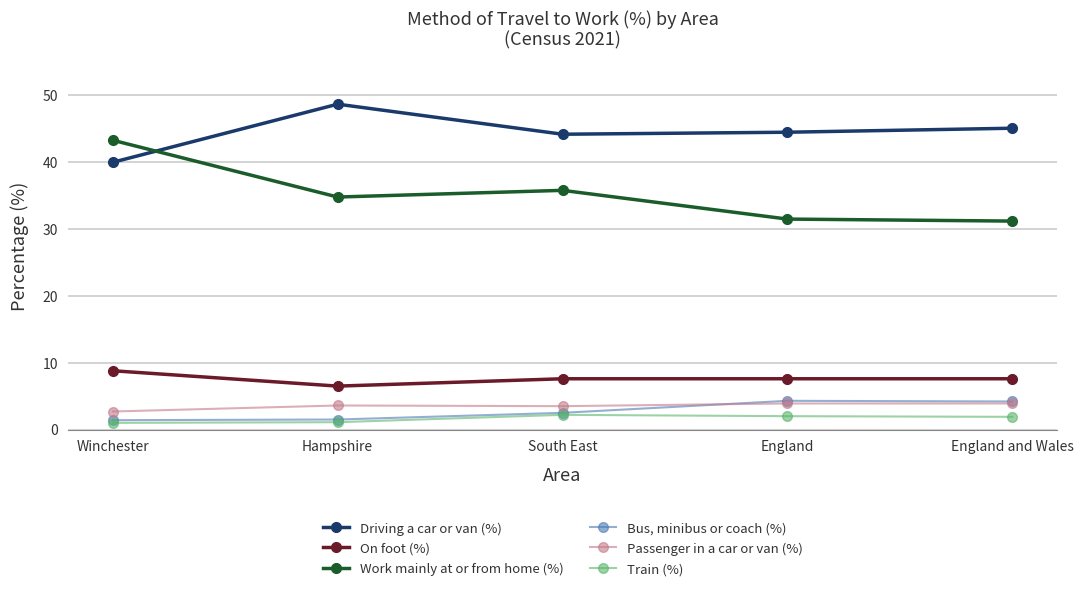

What is the average value of the Driving a car or van (%) series?

44.5